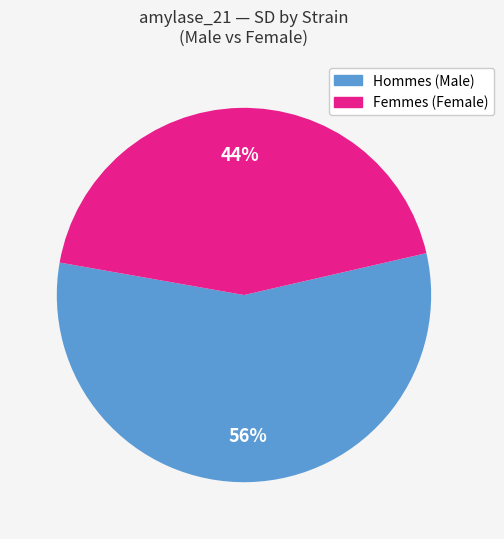

To the nearest percent, what is the average slice percentage?

50%